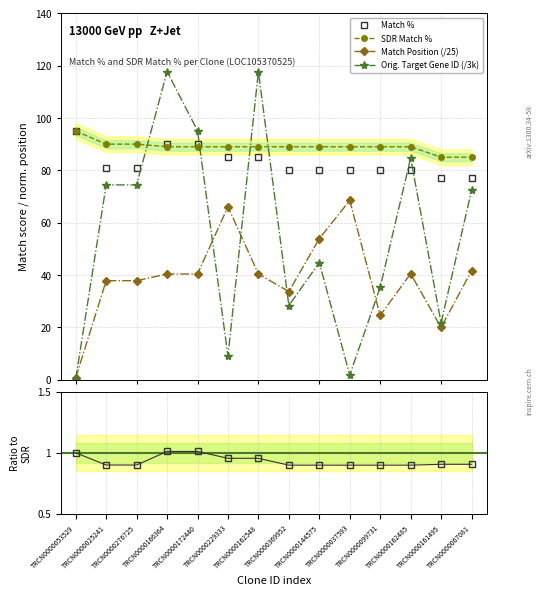

How many categories are shown in the chart?

14